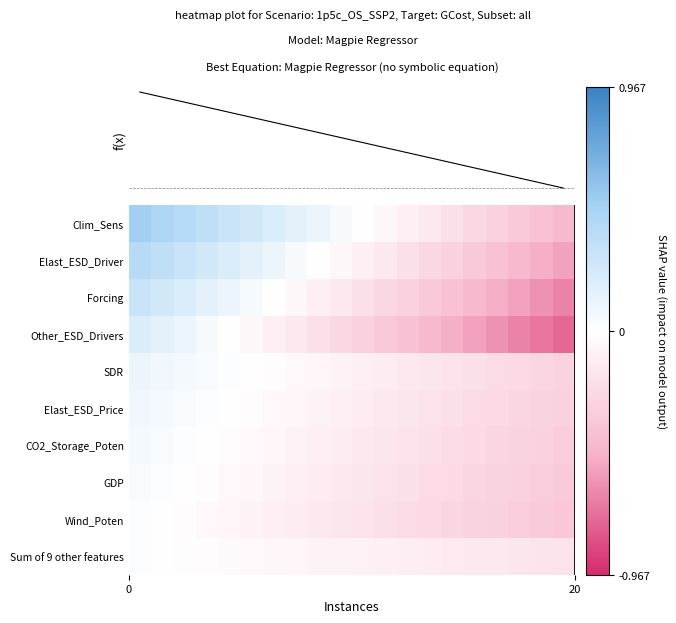

How many data points does each series have?

20